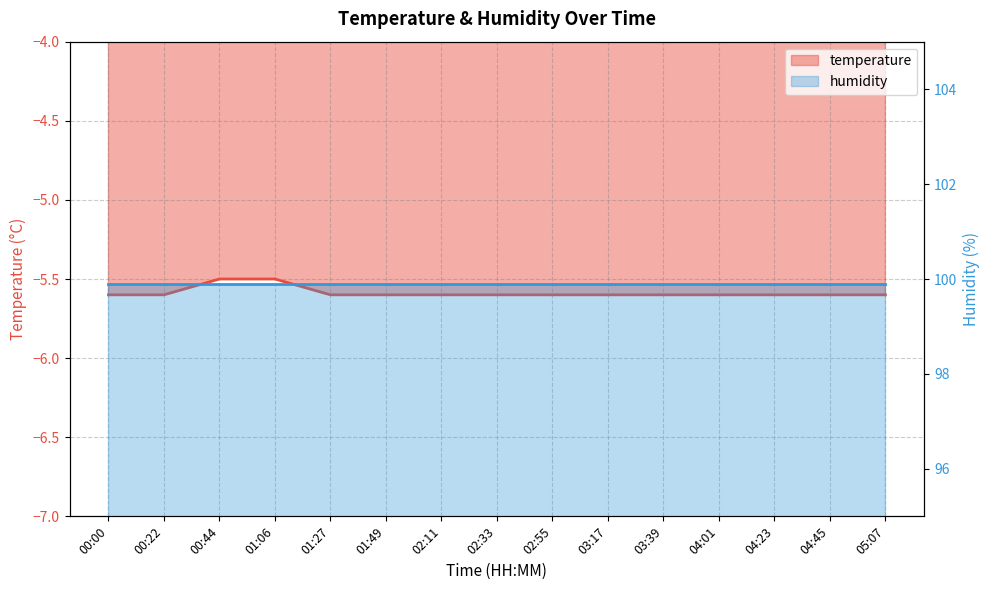

What is the value of the 6th point from the left?

-5.6